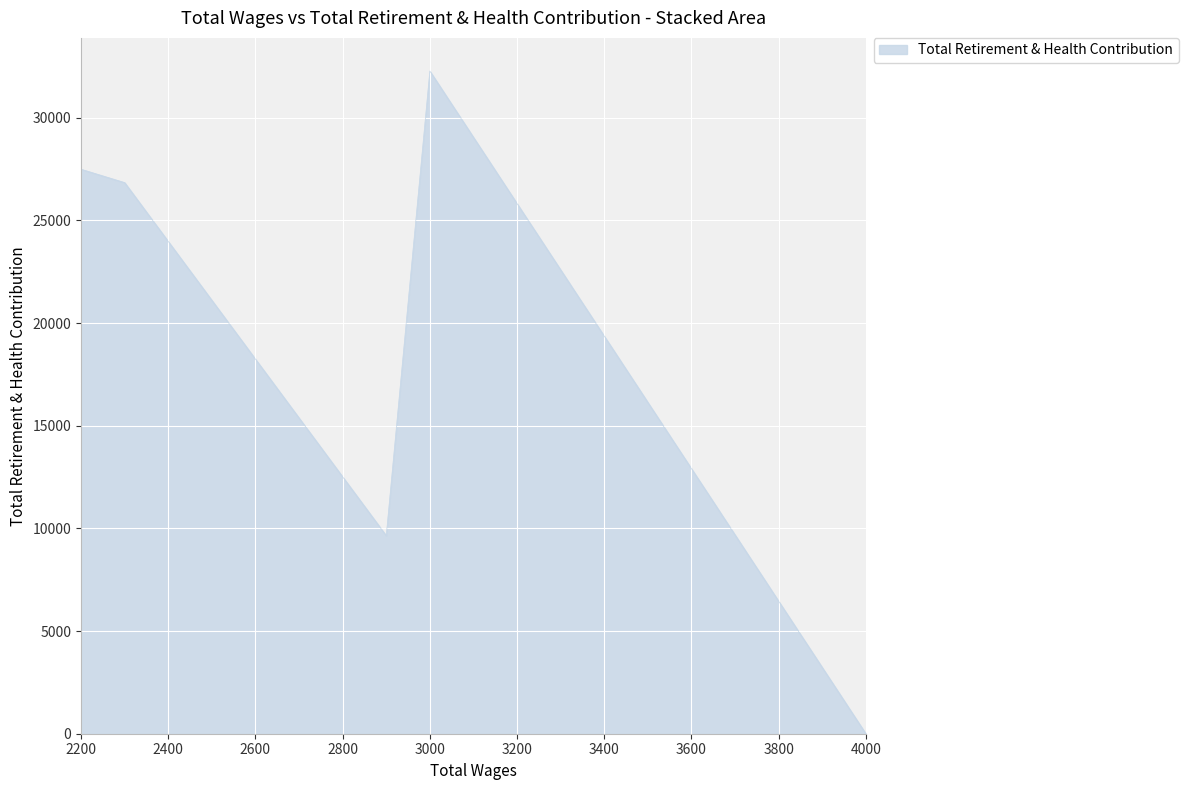

True or false: the data has more than 2 interior local peaks.

False